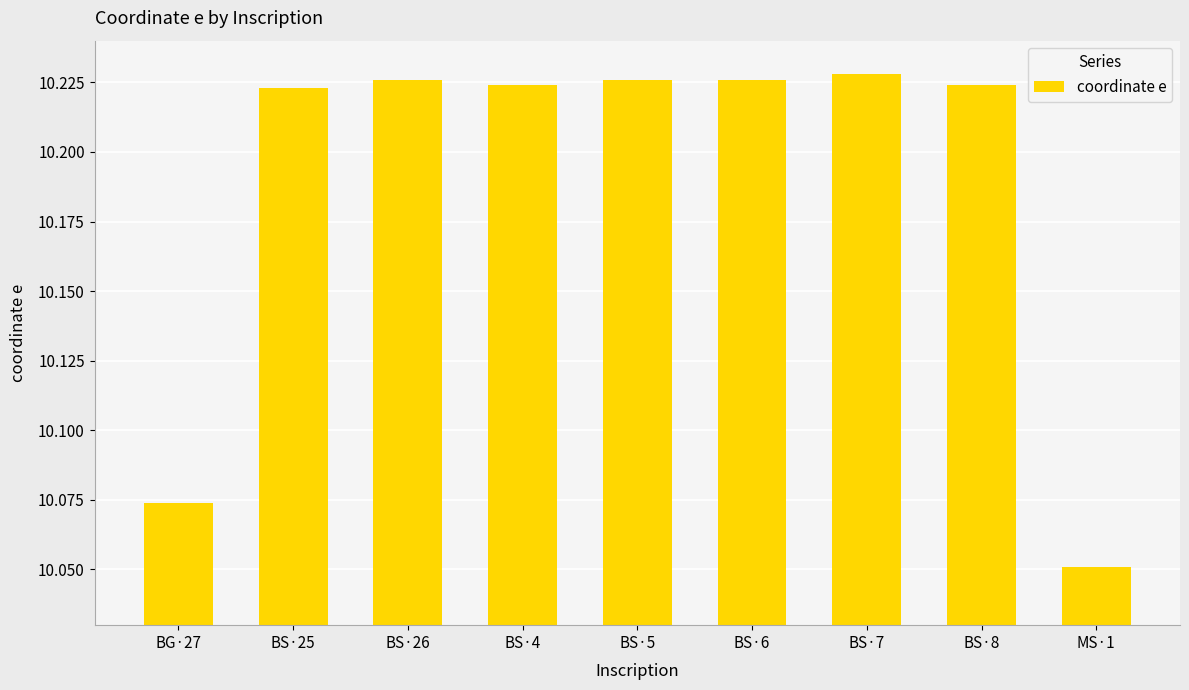

Where is the data nearest to the value 10?

MS·1